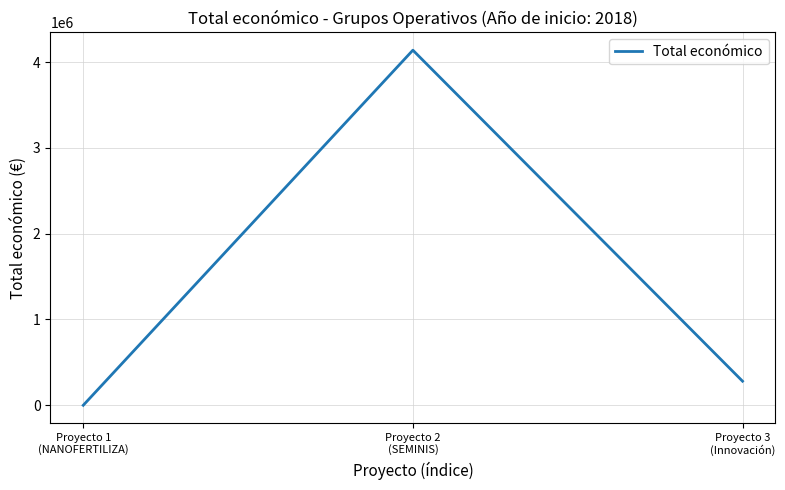

What is the sum of the values at Proyecto 1
(NANOFERTILIZA) and Proyecto 2
(SEMINIS)?

4139393